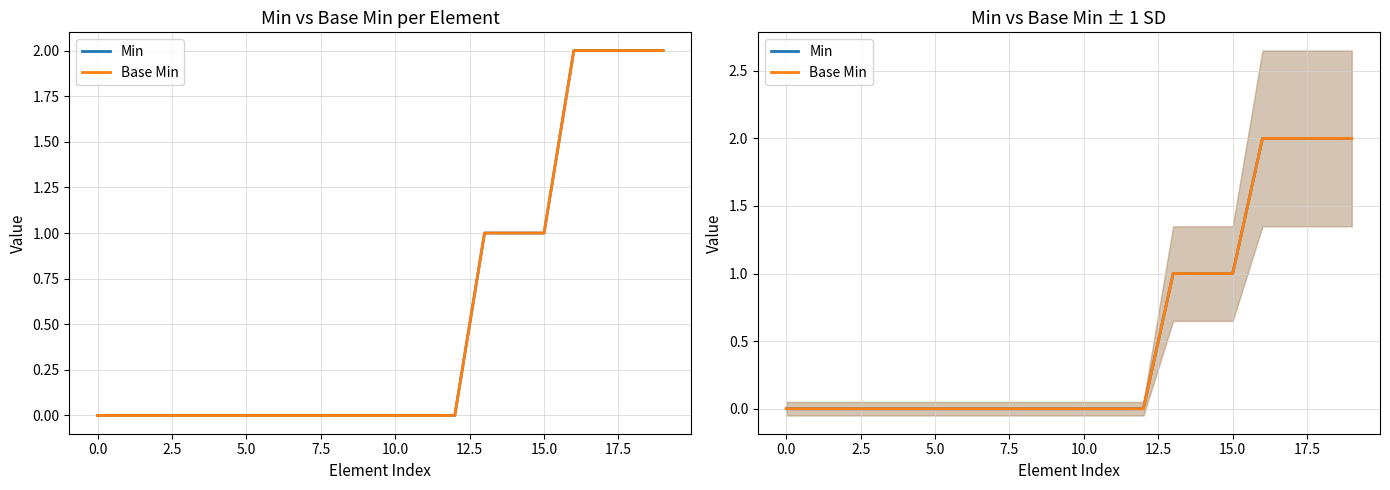

True or false: Base Min and Min cross at least once.

False